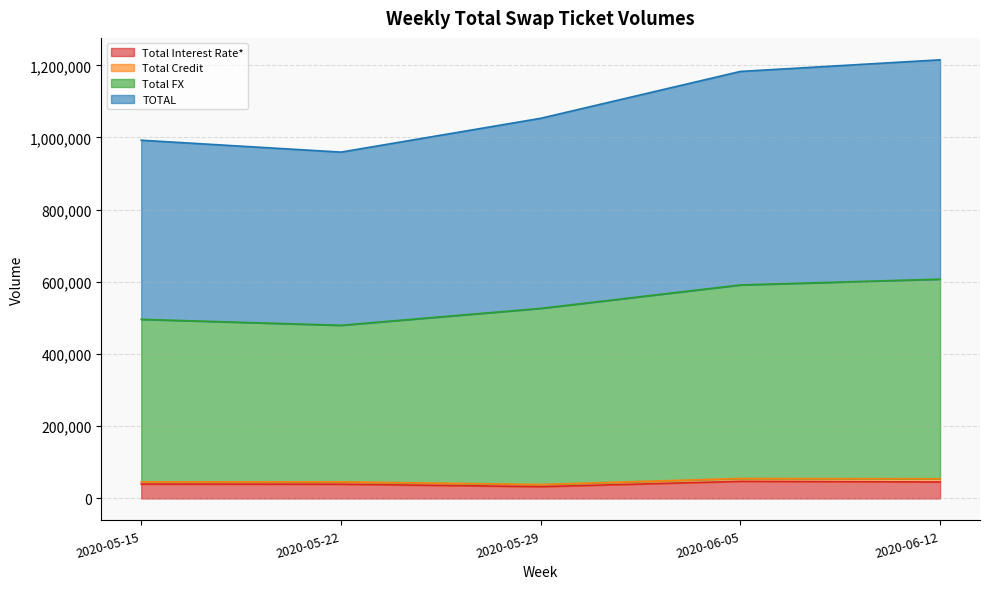

What is the sum of all Total Interest Rate* values?

205524